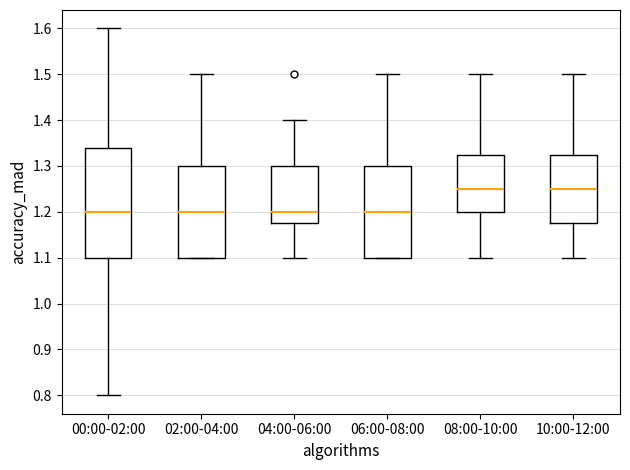

Reading left to right, read every box against the y-axis: the position of its median line, the range the box covers, and the ends of its whiskers. The values are not printed on the chart, so give them approximately, as read against the axis.

00:00-02:00: median 1.20, box 1.10 to 1.34, whiskers 0.80 to 1.60
02:00-04:00: median 1.20, box 1.10 to 1.30, whiskers 1.10 to 1.50
04:00-06:00: median 1.20, box 1.18 to 1.30, whiskers 1.10 to 1.40
06:00-08:00: median 1.20, box 1.10 to 1.30, whiskers 1.10 to 1.50
08:00-10:00: median 1.25, box 1.20 to 1.33, whiskers 1.10 to 1.50
10:00-12:00: median 1.25, box 1.18 to 1.33, whiskers 1.10 to 1.50